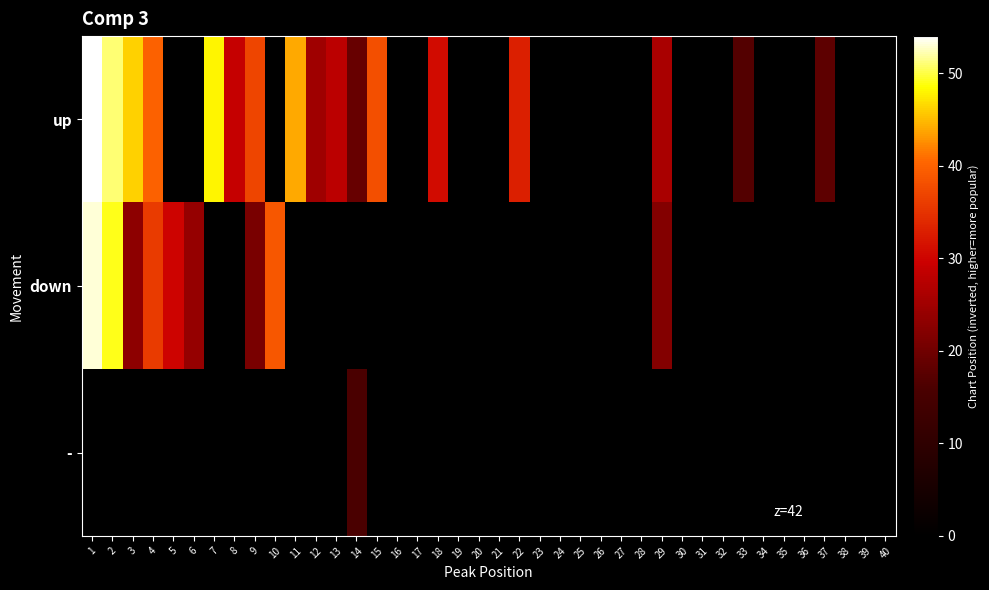

How many values in - are above zero?

1